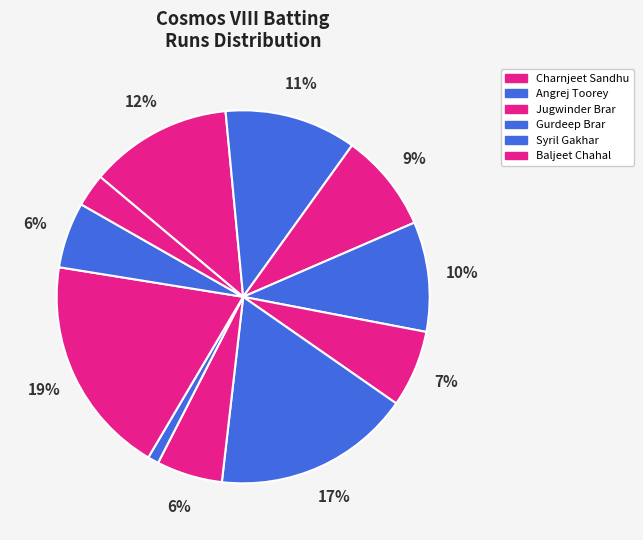

Count the number of slices in the pie.

11